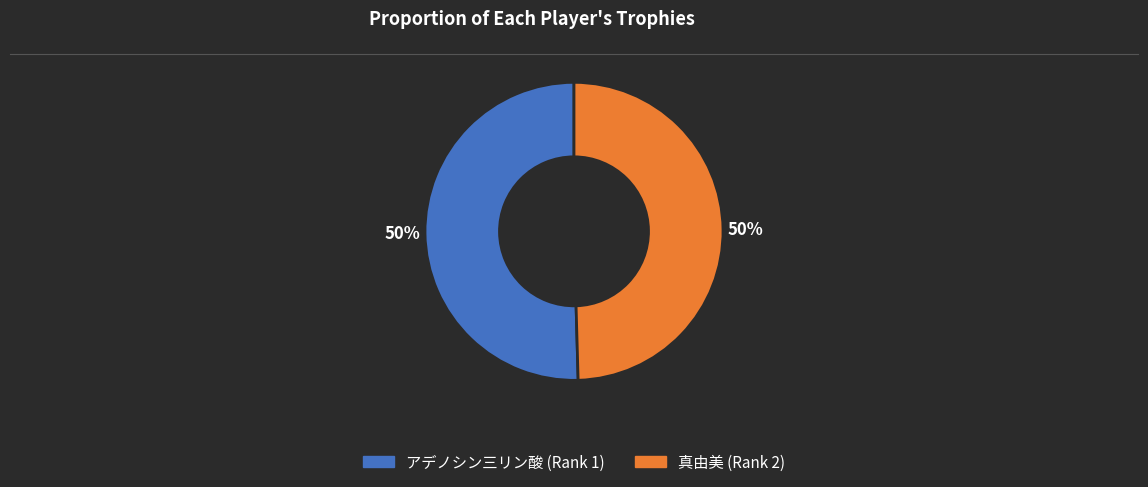

Do アデノシン三リン酸 (Rank 1) and 真由美 (Rank 2) together represent more than half of the pie?

Yes